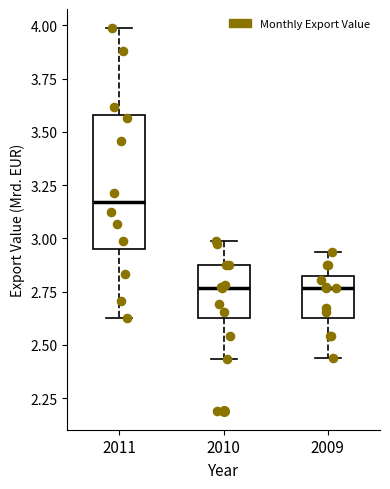

Reading left to right, transcribe this box plot: for each box, give where its median line is, the range the box spans, and where its two whiskers end, as read against the y-axis. The values are not printed on the chart, so give them approximately, as read against the axis.

2011: median 3.15, box 2.95 to 3.60, whiskers 2.65 to 4.00
2010: median 2.75, box 2.65 to 2.90, whiskers 2.45 to 3.00
2009: median 2.75, box 2.65 to 2.80, whiskers 2.45 to 2.95